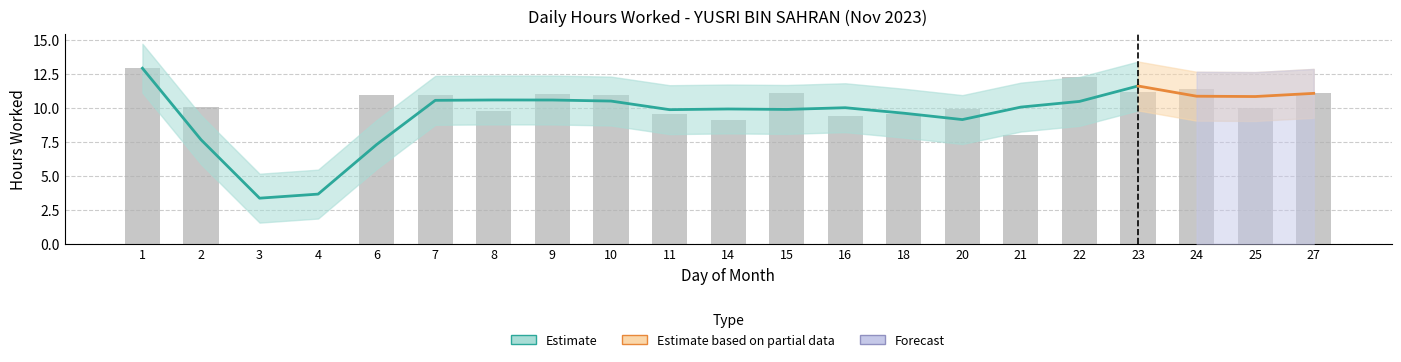

What is the value of the 6th bar from the left?

11.0